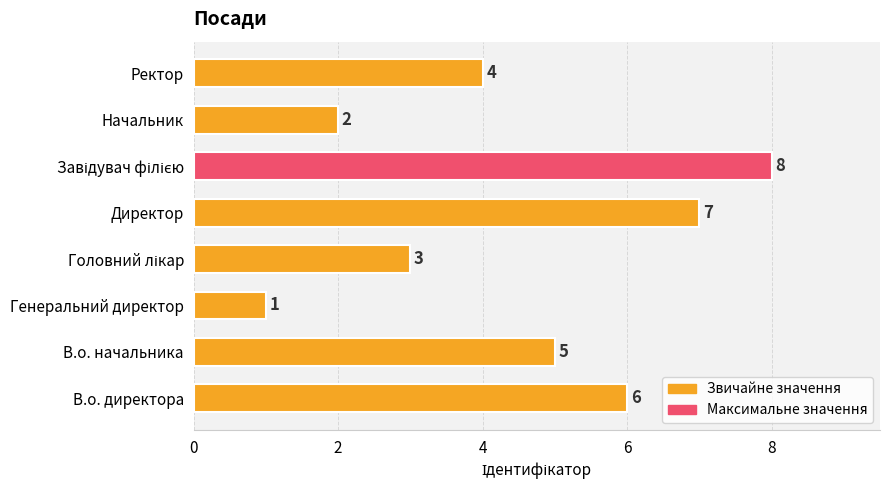

Reading bottom to top, extract all data points from this chart.

6	5	1	3	7	8	2	4